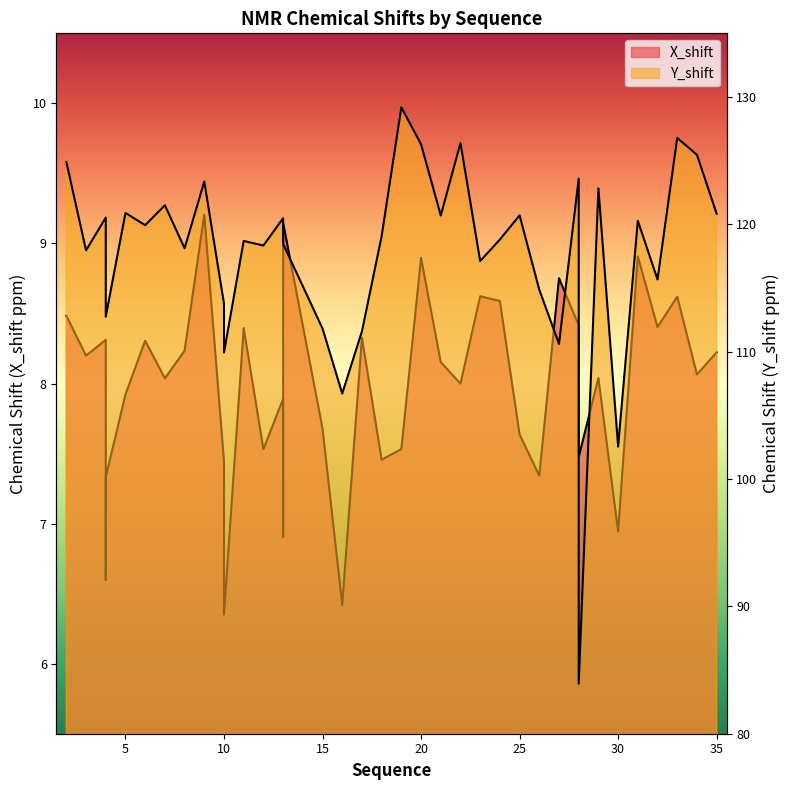

How many lines are shown in the chart?

2